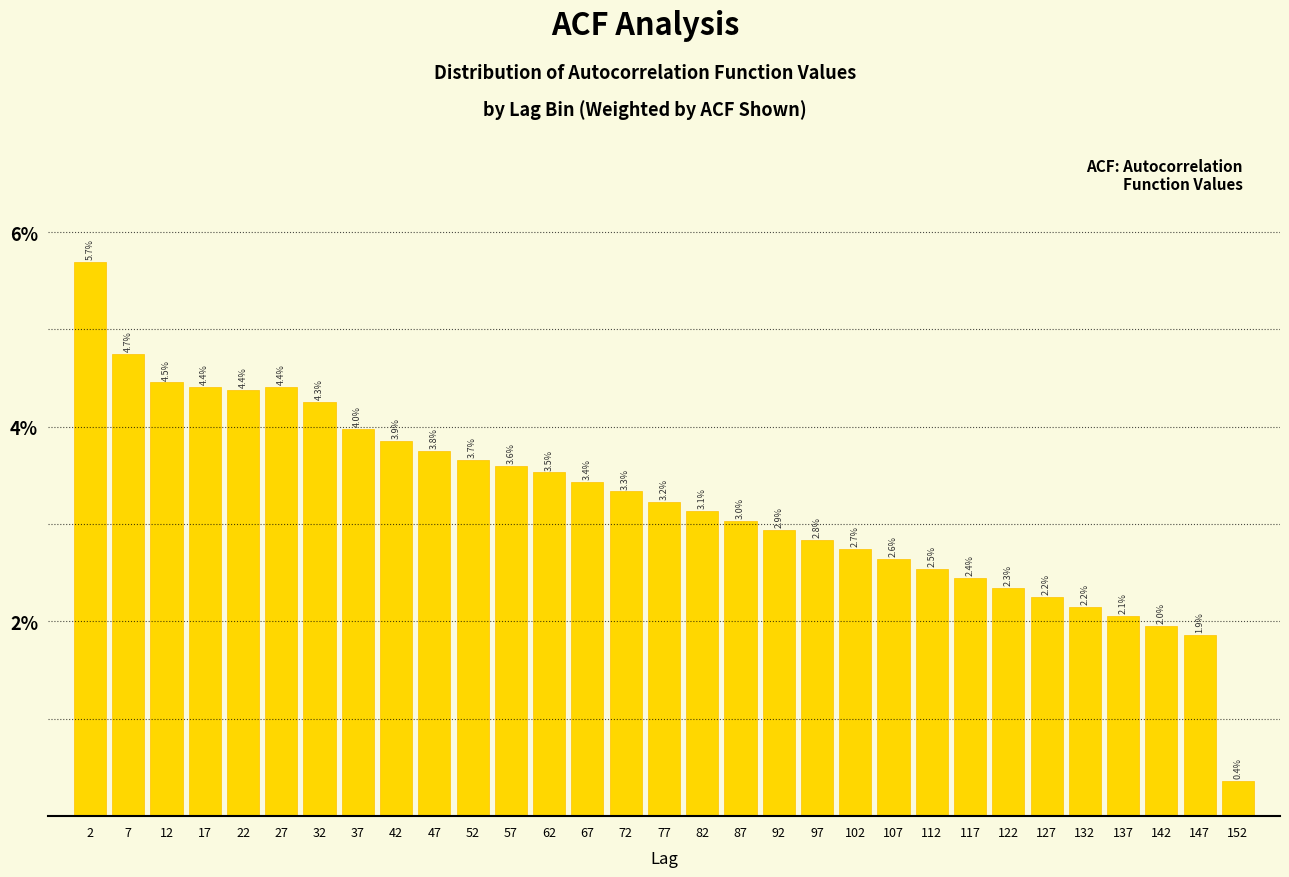

Reading right to left, transcribe all the data shown in this chart.

152=0.4	147=1.9	142=2.0	137=2.1	132=2.2	127=2.2	122=2.3	117=2.4	112=2.5	107=2.6	102=2.7	97=2.8	92=2.9	87=3.0	82=3.1	77=3.2	72=3.3	67=3.4	62=3.5	57=3.6	52=3.7	47=3.8	42=3.9	37=4.0	32=4.3	27=4.4	22=4.4	17=4.4	12=4.5	7=4.7	2=5.7